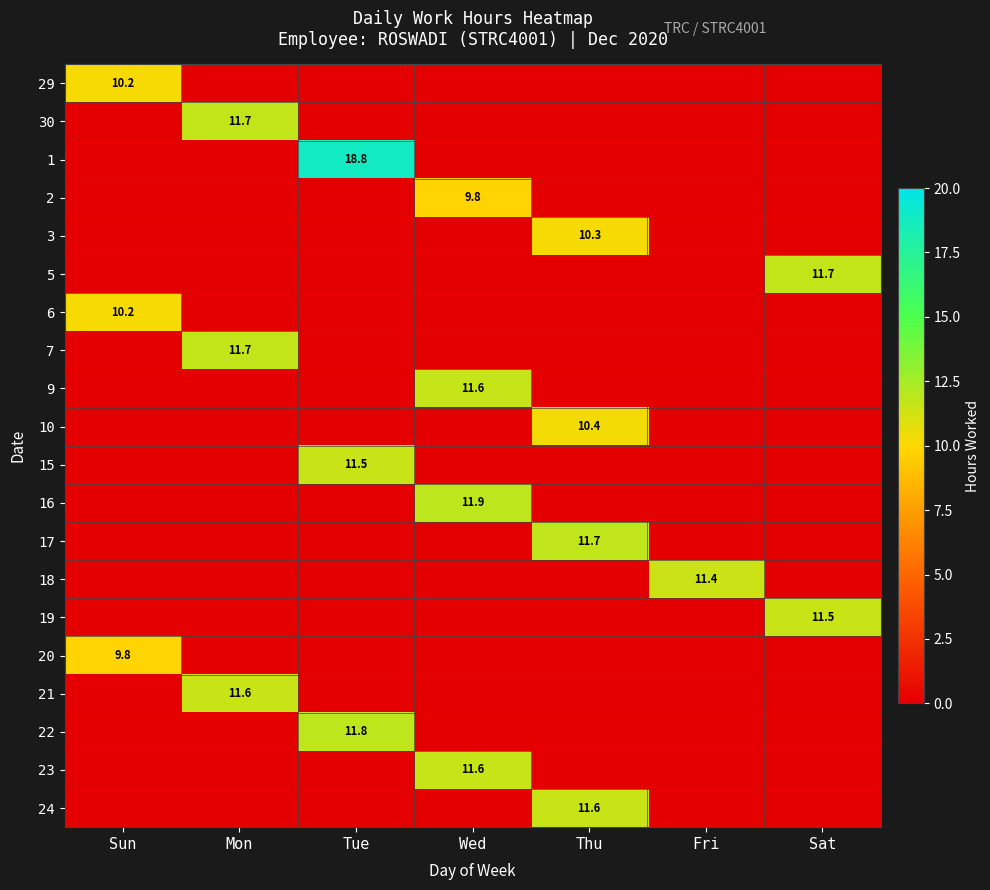

The 30 series shows 11.7 at Mon. True or false?

True